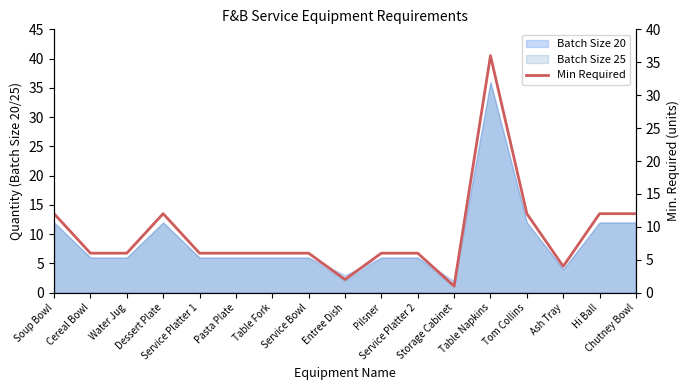

True or false: the data has more than 2 interior local peaks.

False